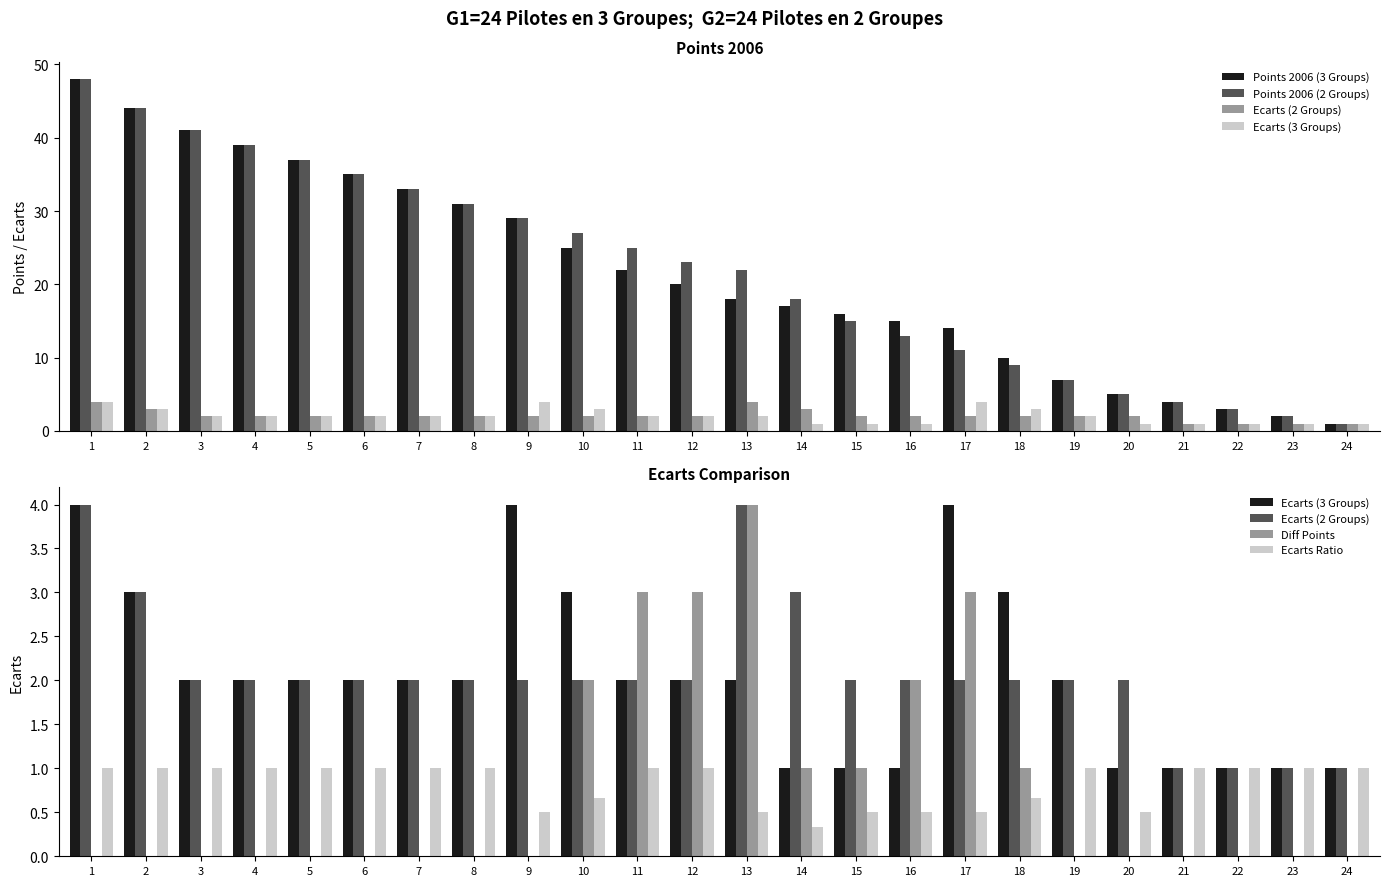

What is the value of the Points 2006 (3 Groups) bar at the 13th from the left?

18.0